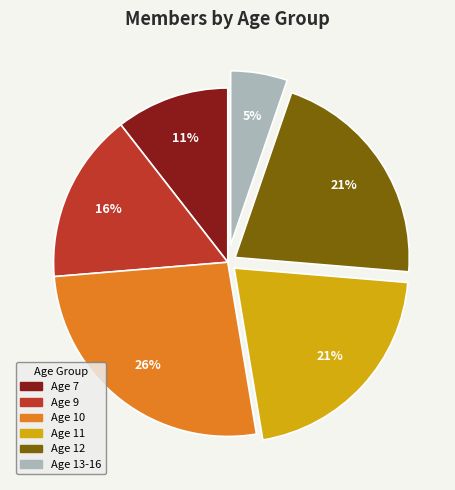

To the nearest percent, what is the average slice percentage?

17%